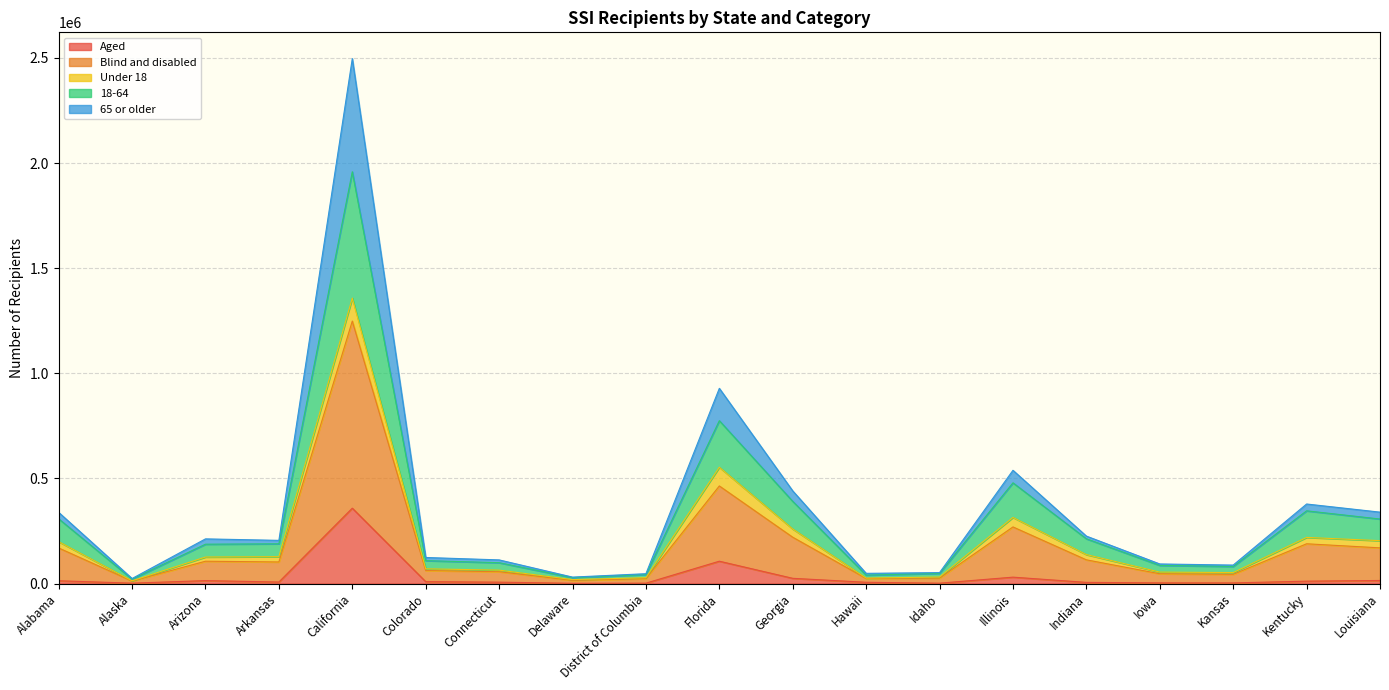

At which category is the sum across all series the highest?

California